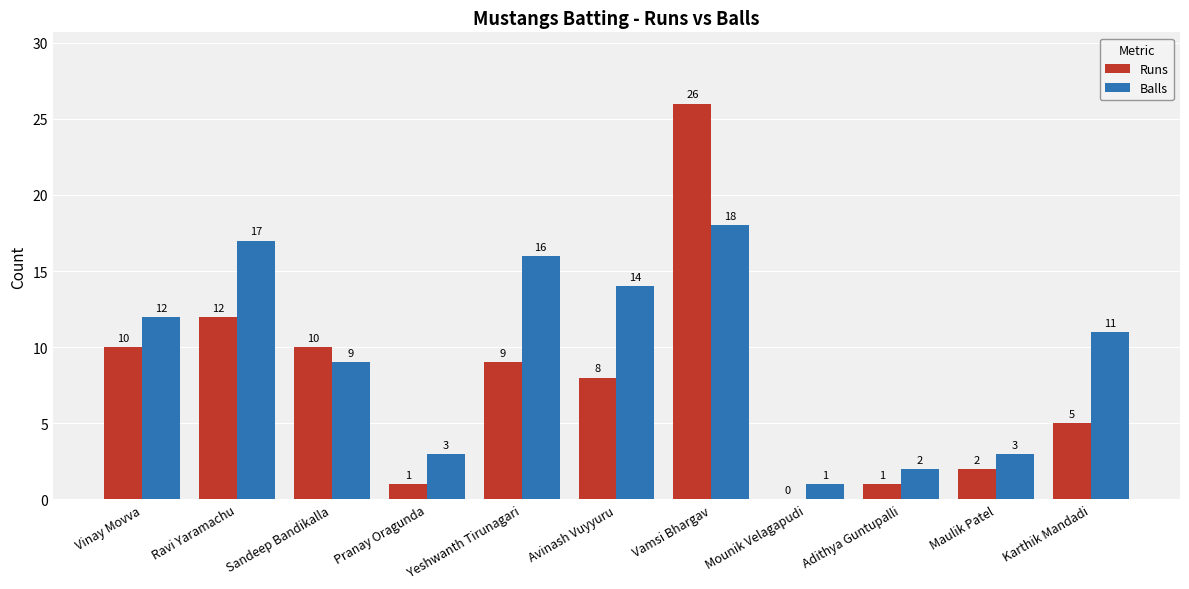

Is the value of Balls at Maulik Patel greater than the value of Runs at Yeshwanth Tirunagari?

No